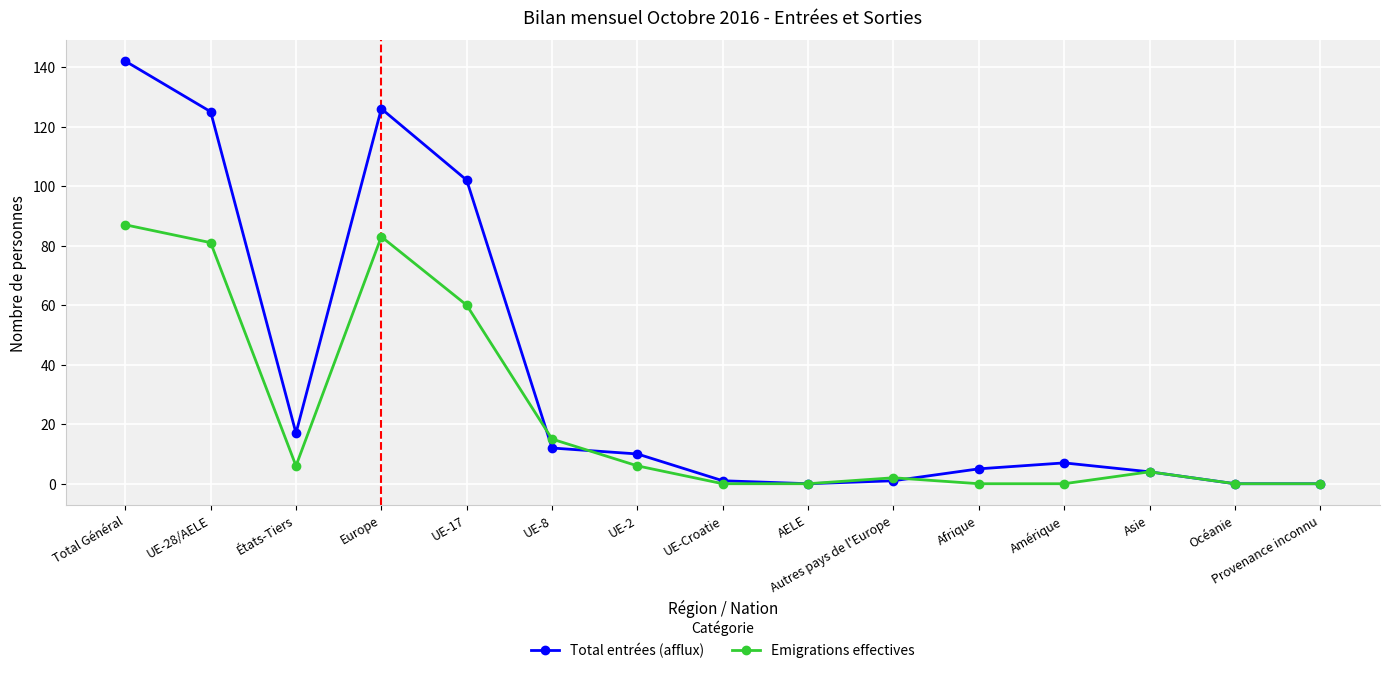

True or false: Emigrations effectives has a value of 4 at Asie.

True